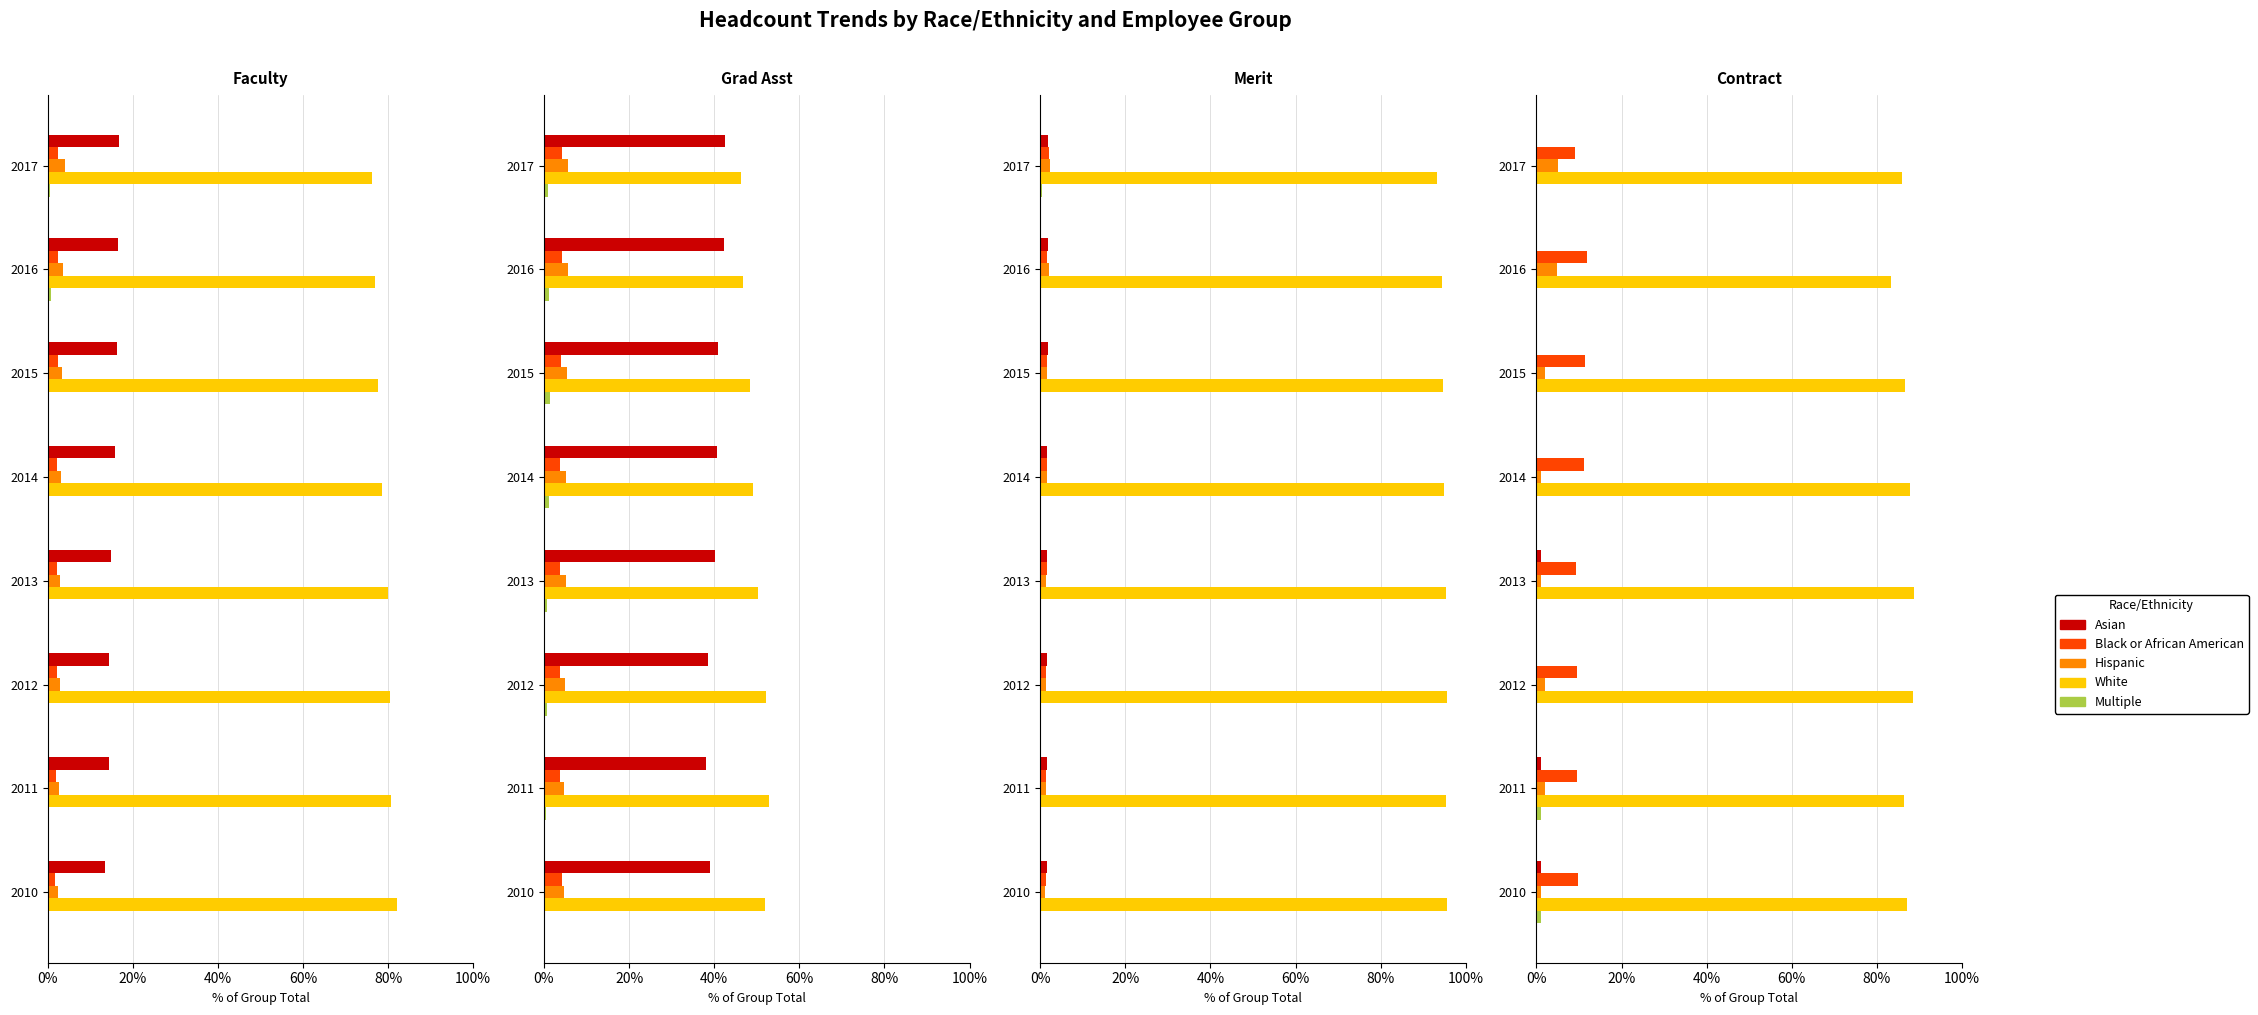

What is the maximum value for Multiple?

1.1